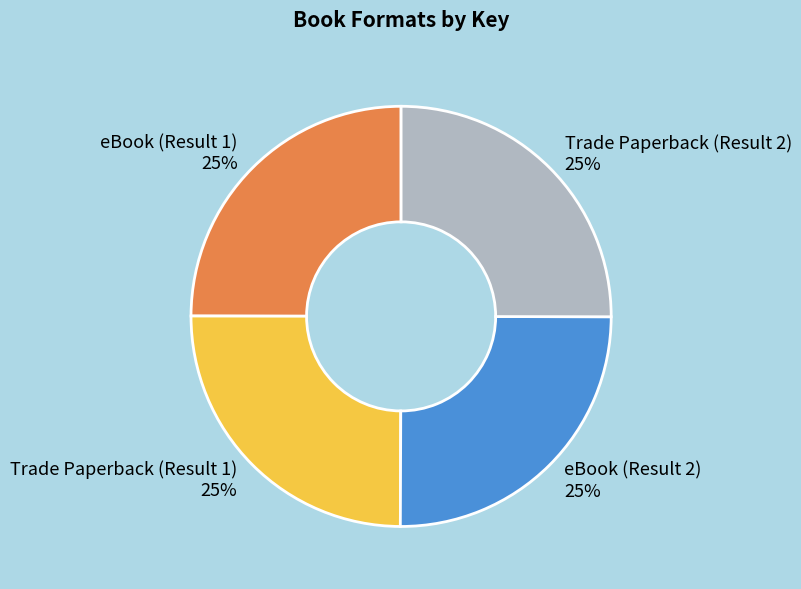

Count the number of slices in the pie.

4